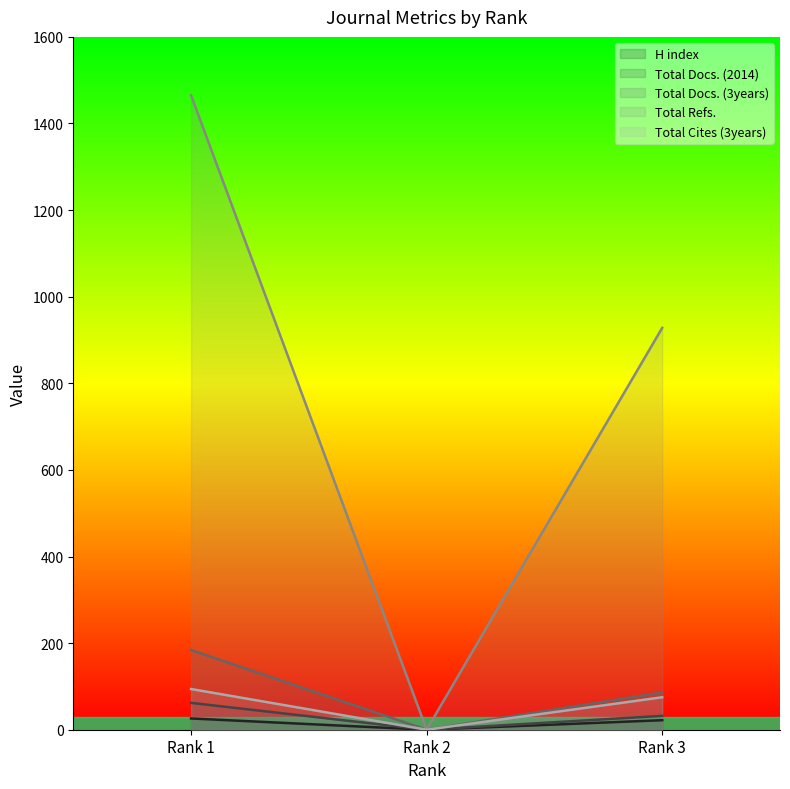

What are all the series names shown in the legend?

H index, Total Docs. (2014), Total Docs. (3years), Total Refs., Total Cites (3years)